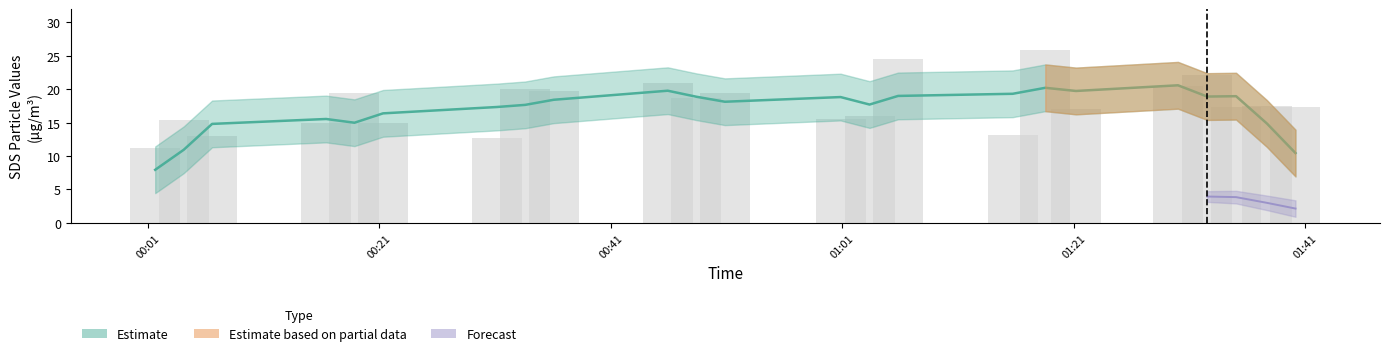

True or false: SDS_P1 has a value of 7.2 at SDS_P2.

False